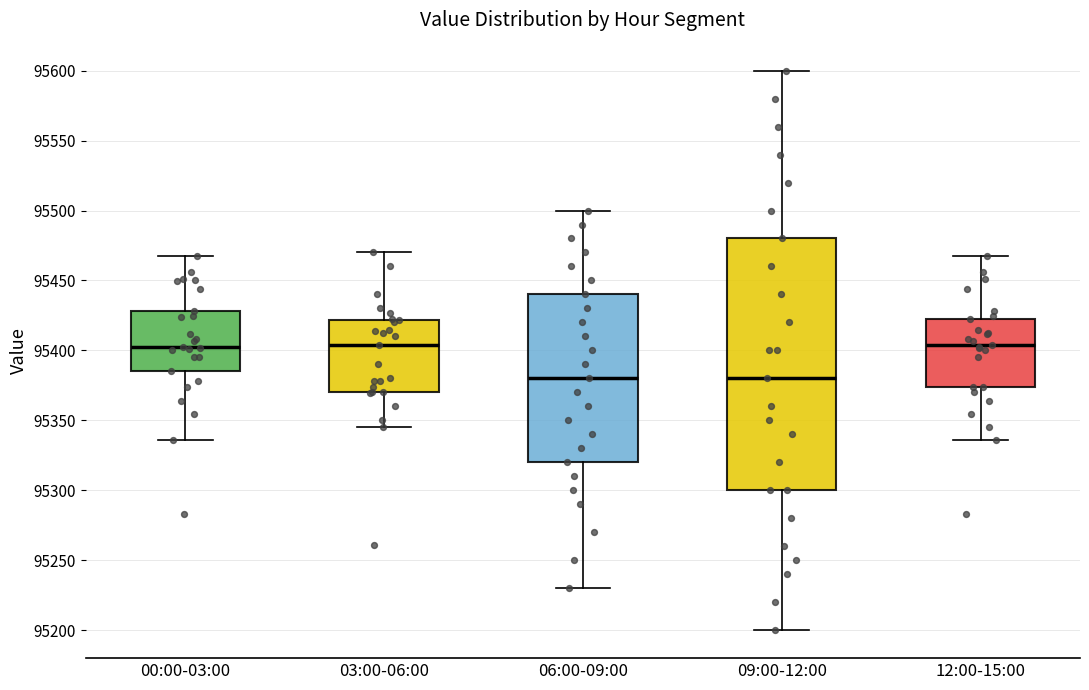

Reading left to right, read every box against the y-axis: the position of its median line, the range the box covers, and the ends of its whiskers. The values are not printed on the chart, so give them approximately, as read against the axis.

00:00-03:00: median 95405, box 95385 to 95430, whiskers 95335 to 95465
03:00-06:00: median 95405, box 95370 to 95420, whiskers 95345 to 95470
06:00-09:00: median 95380, box 95320 to 95440, whiskers 95230 to 95500
09:00-12:00: median 95380, box 95300 to 95480, whiskers 95200 to 95600
12:00-15:00: median 95405, box 95375 to 95420, whiskers 95335 to 95465